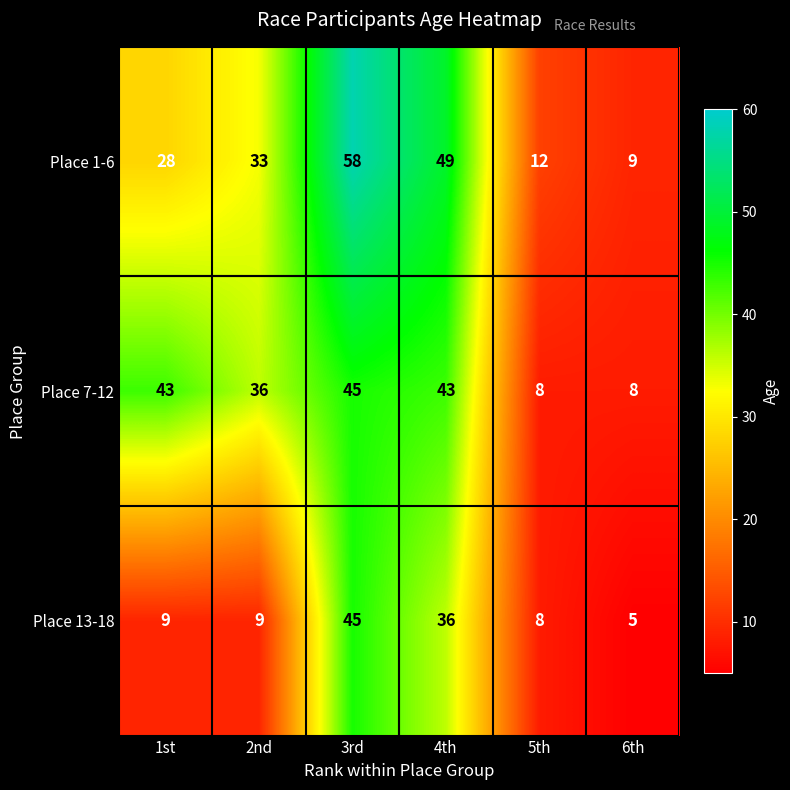

At 4th, list the series in order from largest to smallest.

Place 1-6, Place 7-12, Place 13-18